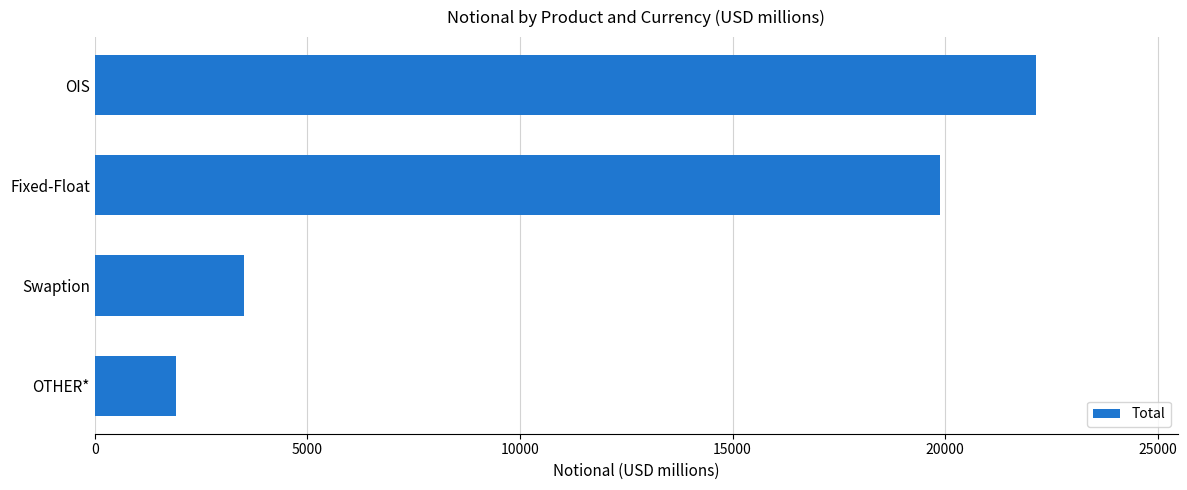

What is the ratio of the value at OTHER* to the value at Swaption?

0.5